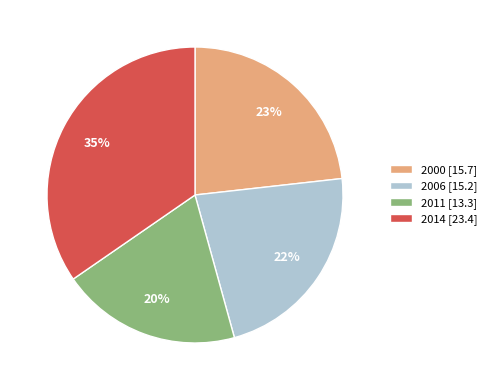

Which category has the smallest portion of the pie?

2011